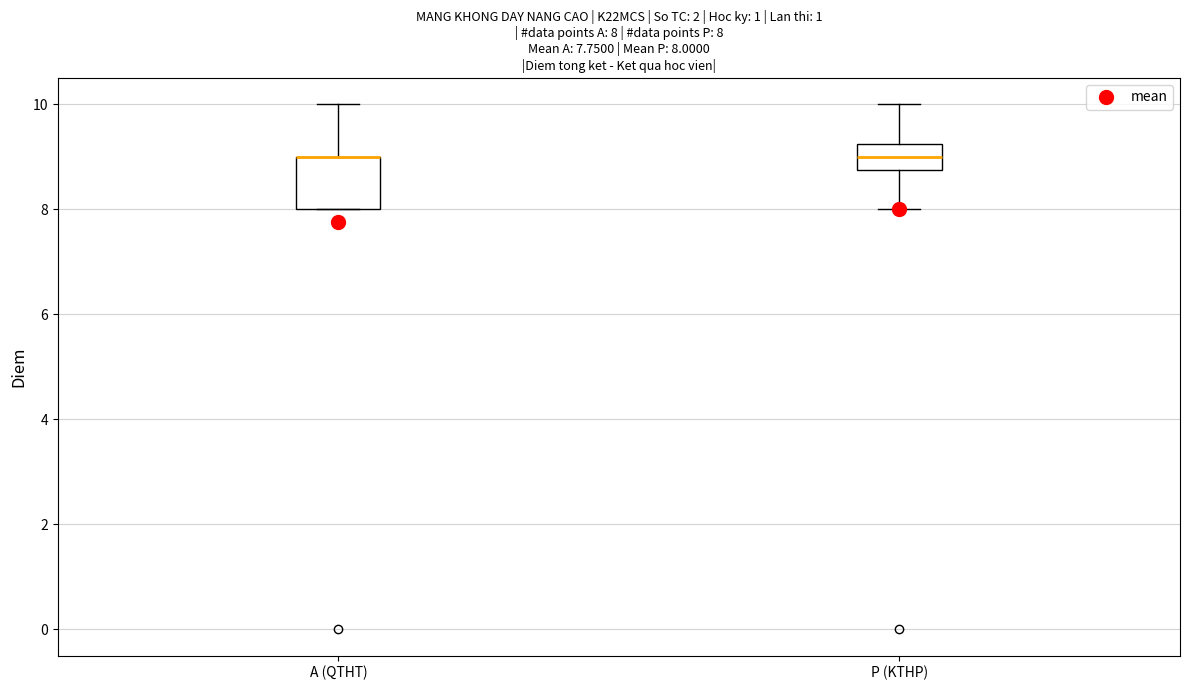

Comparing the boxes themselves (not the whiskers), which one is the tallest?

A (QTHT)